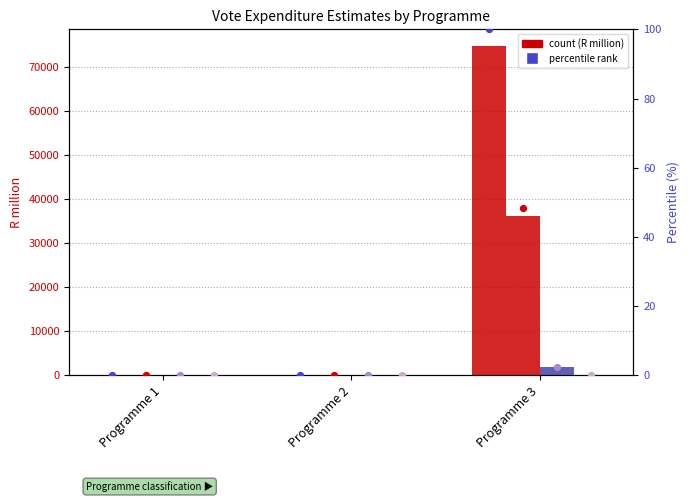

At which category is the sum across all series the highest?

Programme 3